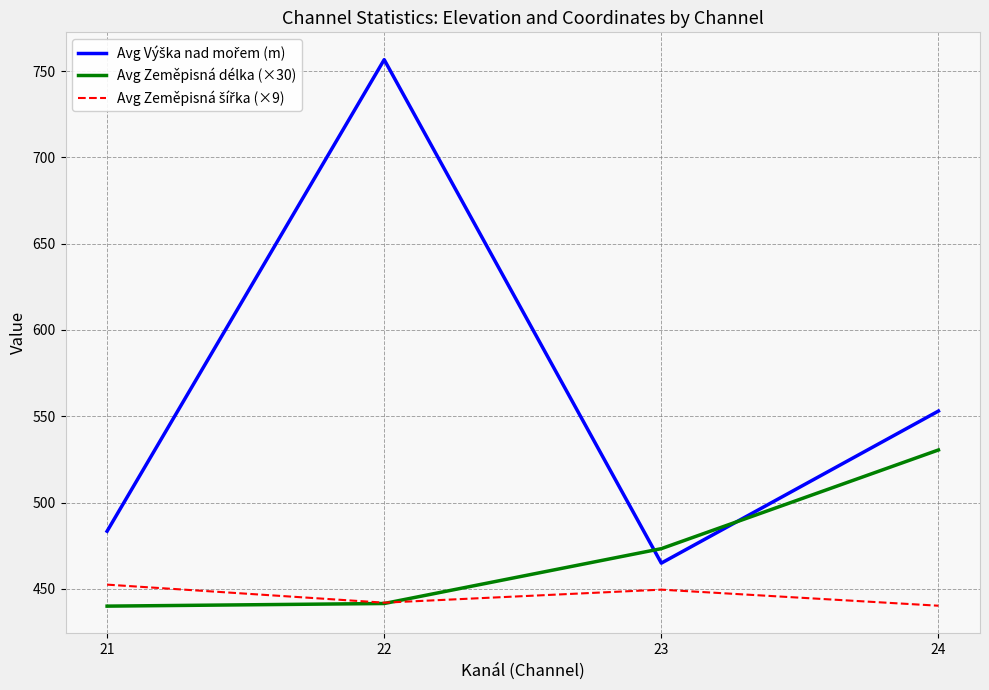

What is the total value across all series at 22?

1640.1